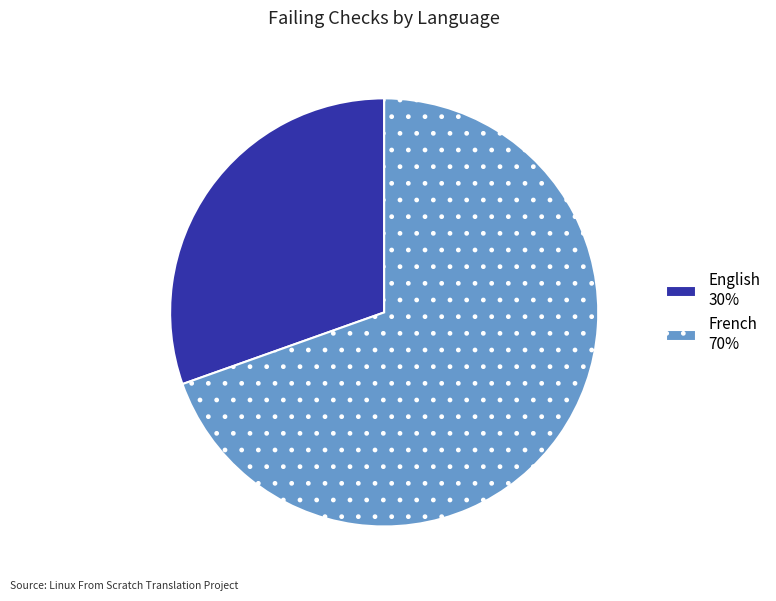

Rank the categories by value from lowest to highest.

English 30%, French 70%